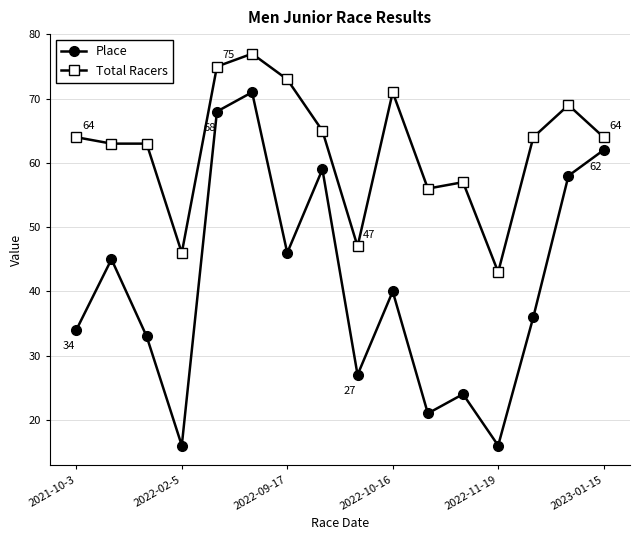

What is the difference between the second highest and second lowest values in the Place series?

52